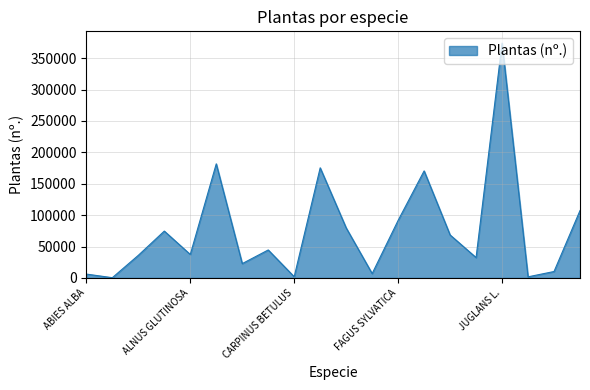

What is the difference between the maximum and minimum values?

373539